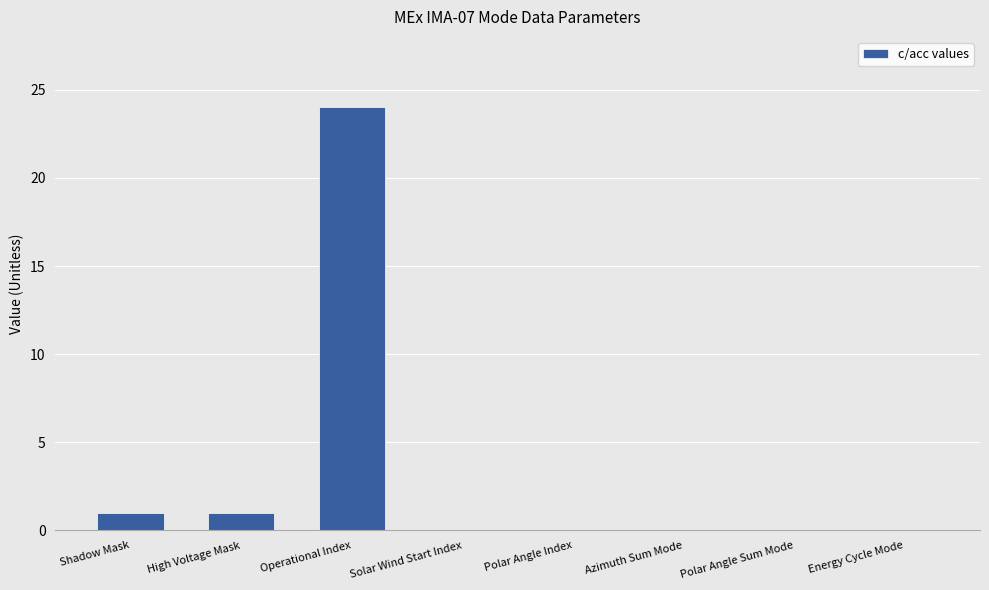

Reading right to left, what are all the values shown in this chart?

Energy Cycle Mode=0	Polar Angle Sum Mode=0	Azimuth Sum Mode=0	Polar Angle Index=0	Solar Wind Start Index=0	Operational Index=24	High Voltage Mask=1	Shadow Mask=1